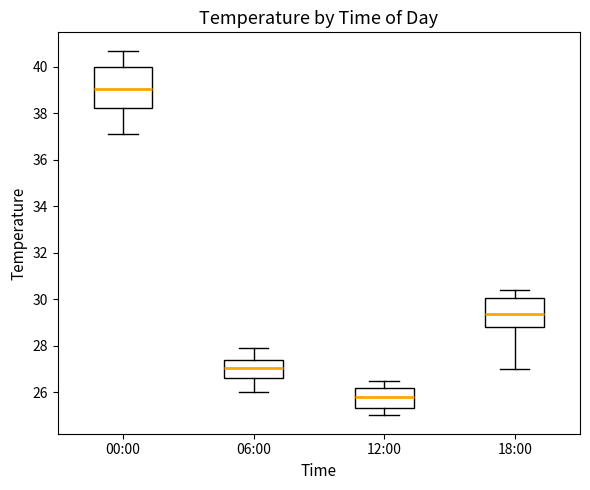

Reading left to right, read every box against the y-axis: the position of its median line, the range the box covers, and the ends of its whiskers. The values are not printed on the chart, so give them approximately, as read against the axis.

00:00: median 39.0, box 38.2 to 40.0, whiskers 37.2 to 40.8
06:00: median 27.0, box 26.6 to 27.4, whiskers 26.0 to 28.0
12:00: median 25.8, box 25.4 to 26.2, whiskers 25.0 to 26.6
18:00: median 29.4, box 28.8 to 30.0, whiskers 27.0 to 30.4